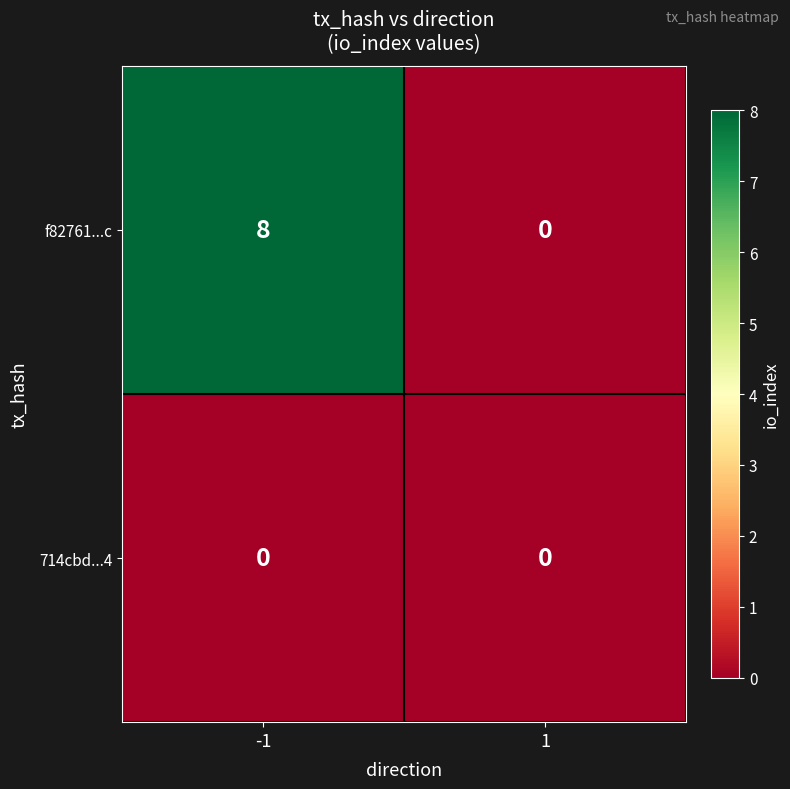

How many values in the f82761...c series are below 8?

1